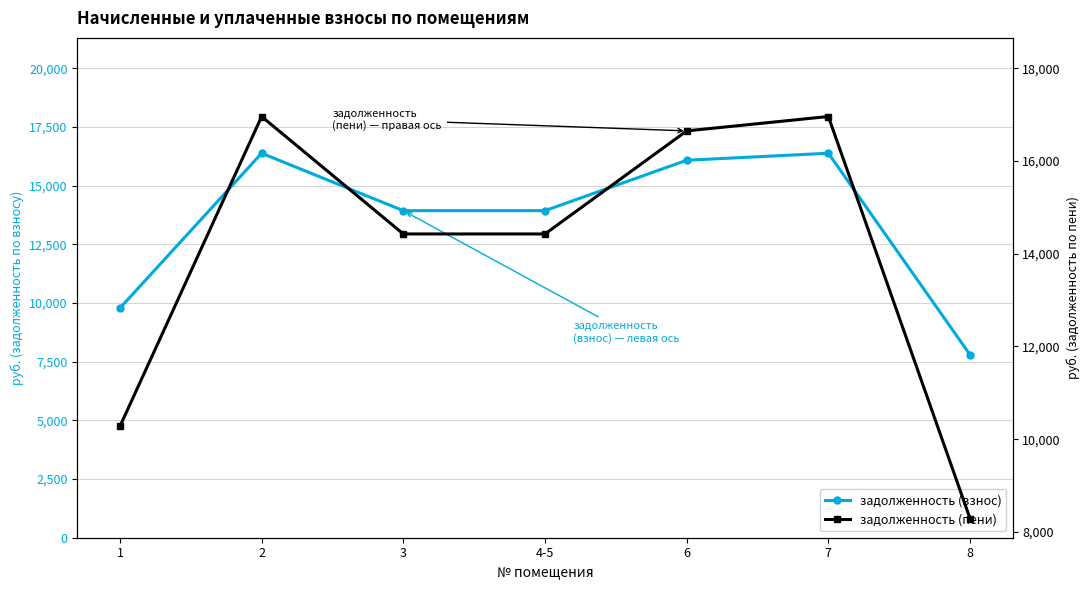

Which has a higher value, 7 or 6?

7